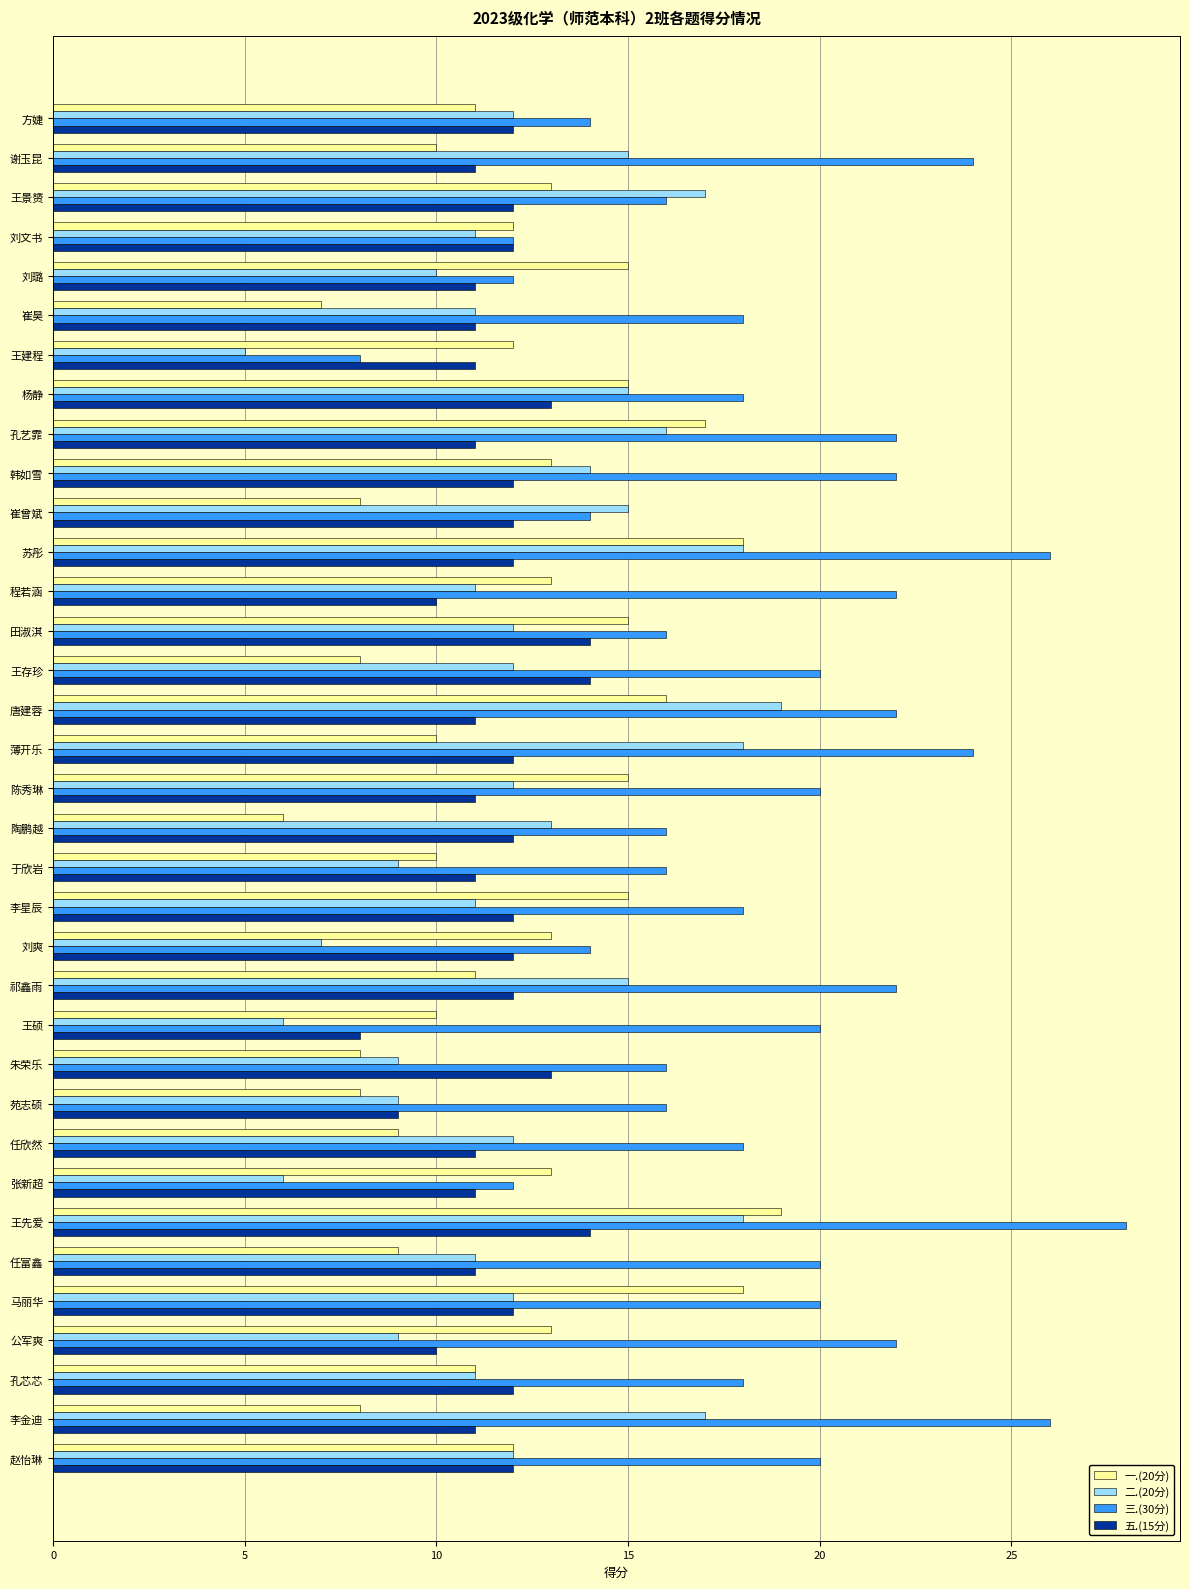

At which category does the chart reach its peak across all series?

王先爱